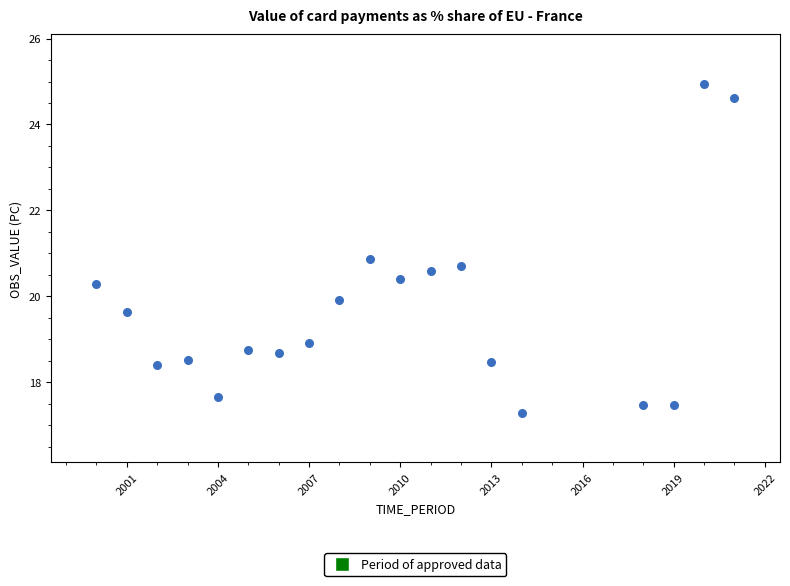

What Y value in the scatter plot is closest to 21?

20.9